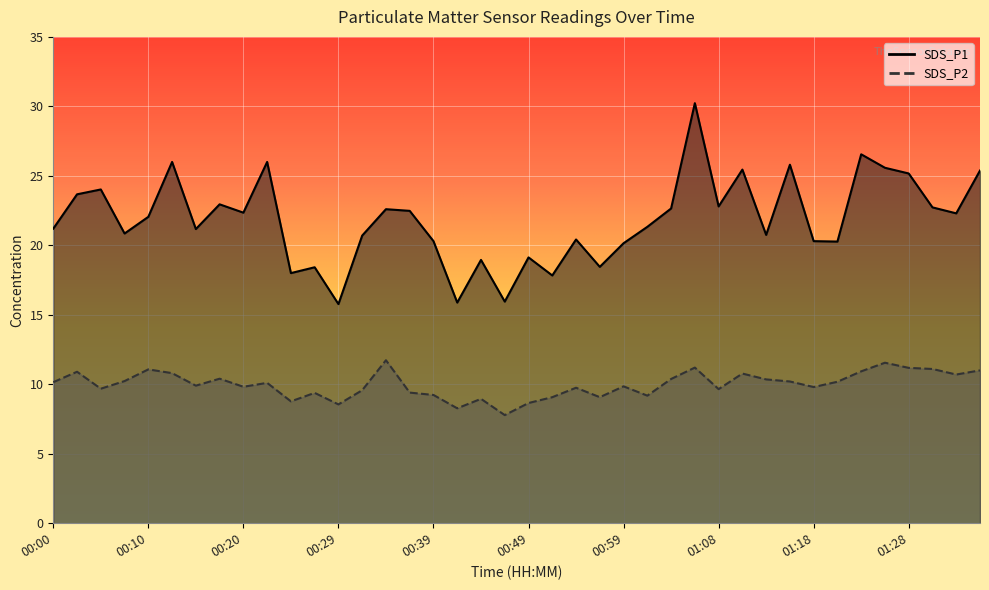

What is the label of the 31st point from the right?

00:22